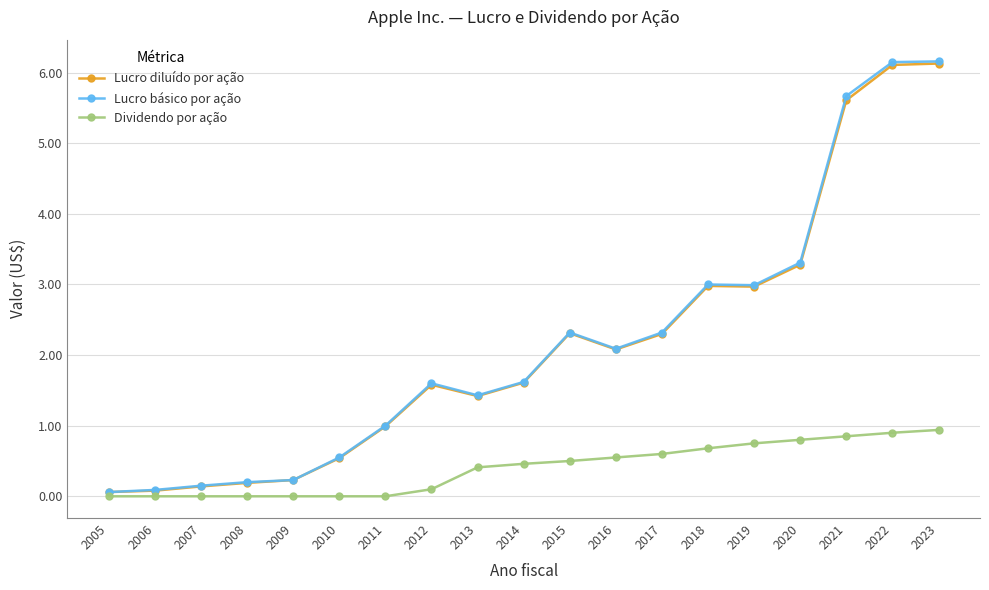

The Lucro básico por ação series shows 1.6 at 2012. True or false?

True